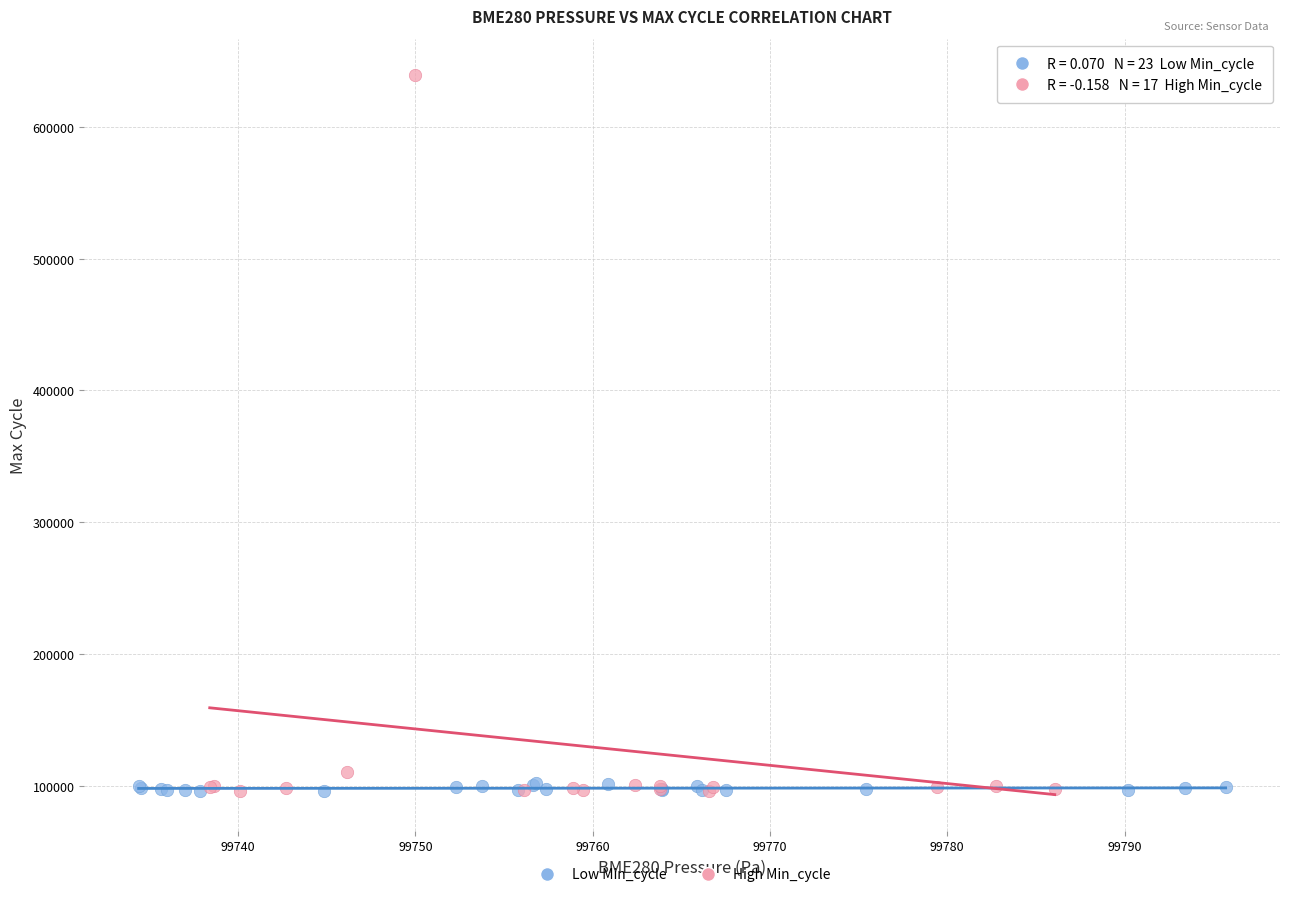

Which series has the largest Y range (max minus min)?

High Min_cycle